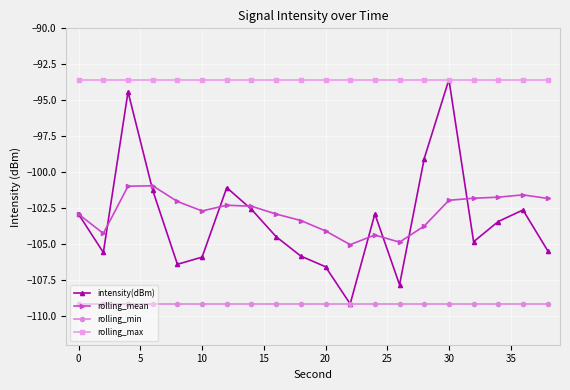

What is the lowest value of the rolling_max series?

-93.6